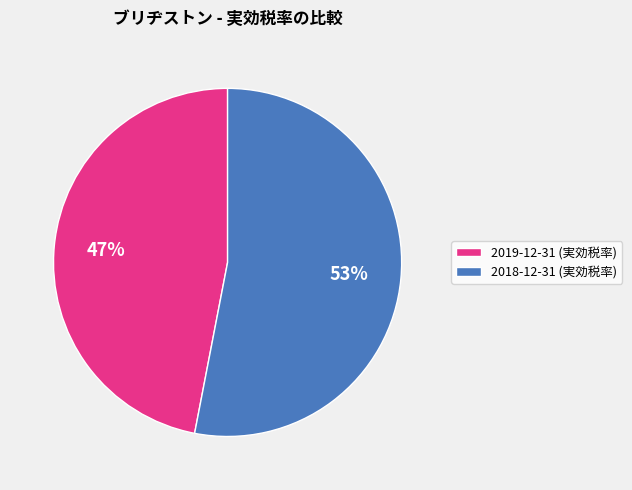

The 2018-12-31 (実効税率) slice represents 40% of the pie. True or false?

False